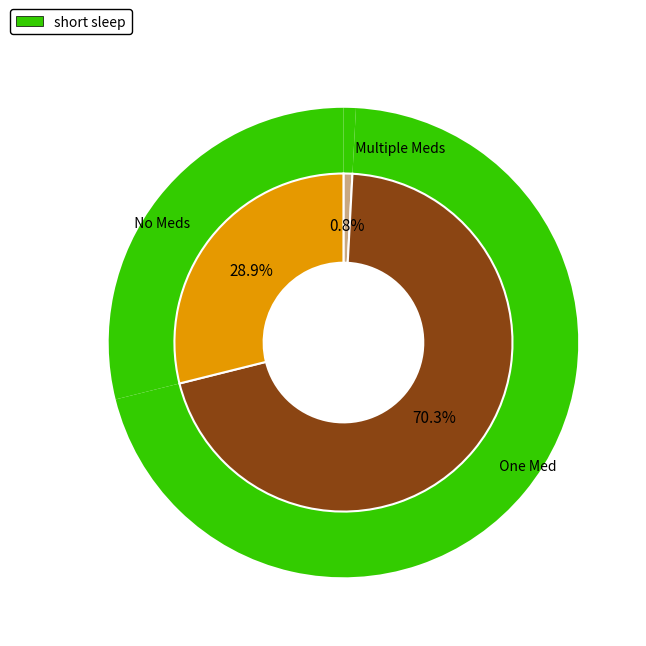

Is it true that Agriculture, Forestry and Fishery is 9% of the pie?

False